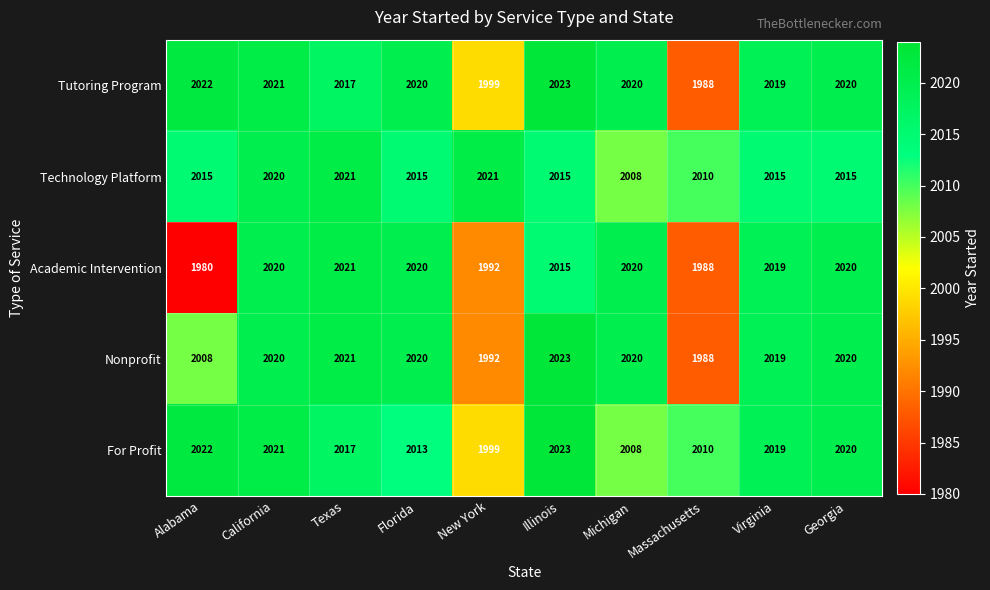

Which series changed the most between Florida and Illinois?

For Profit